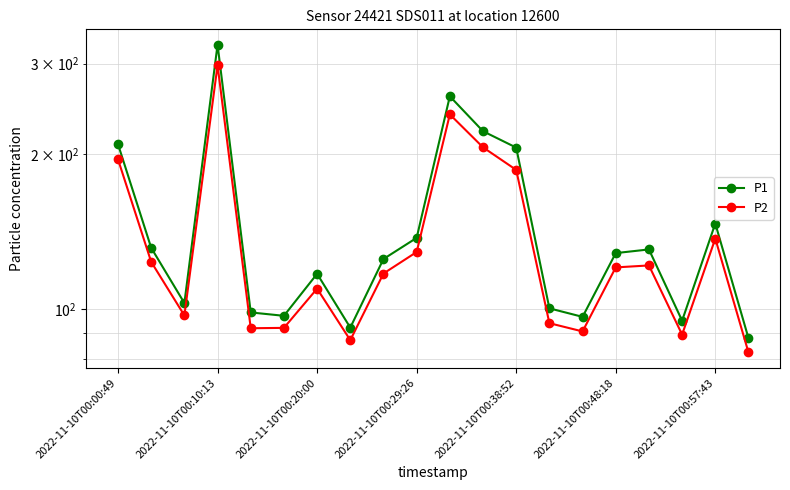

Which series has the largest total across all categories?

P1